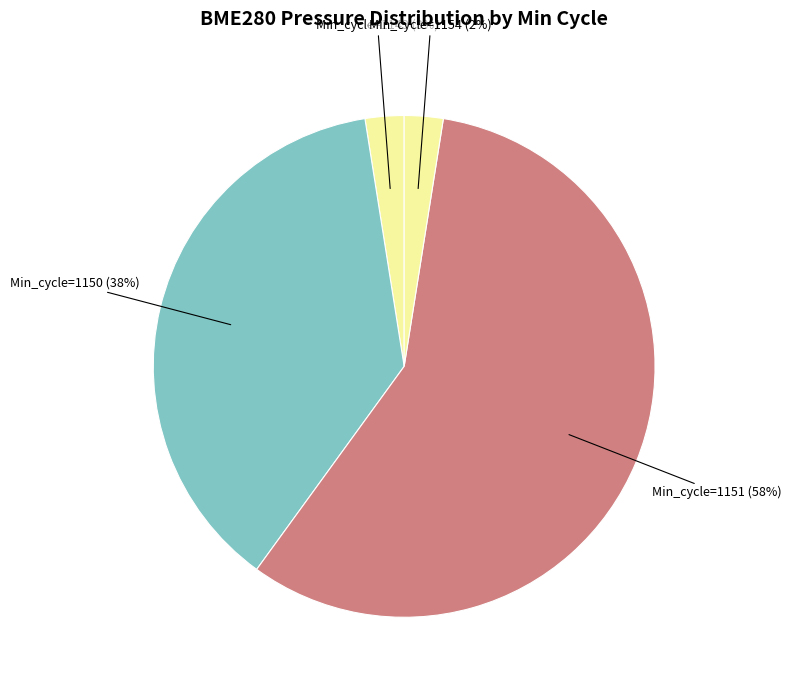

Is the sum of Min_cycle=1149 and Min_cycle=1151 greater than half?

Yes